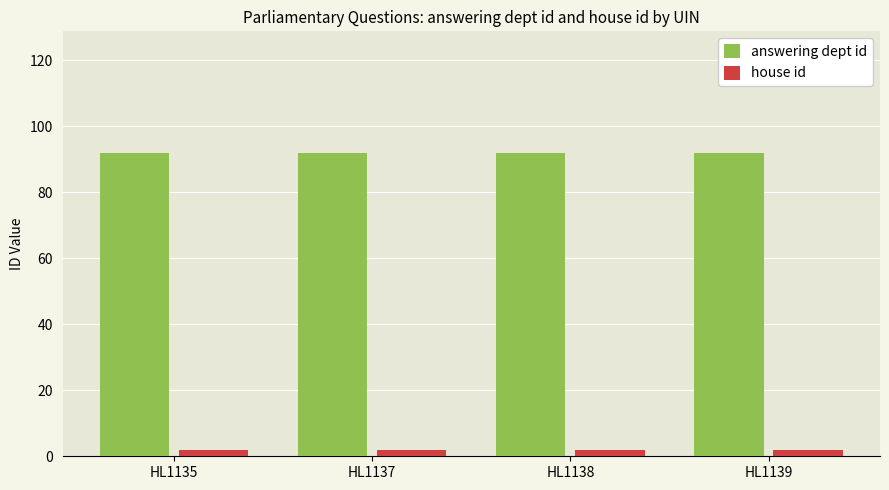

Is the value of answering dept id at HL1139 greater than the value of house id at HL1139?

Yes